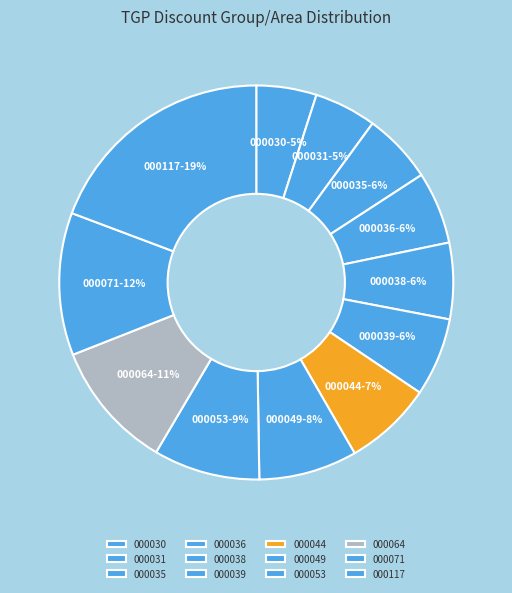

What percentage is the 000039 slice, to the nearest percent?

6%